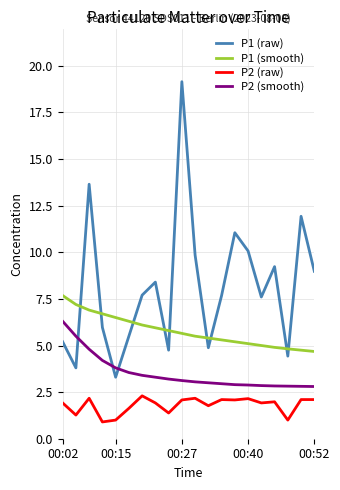

What is the highest value of the P1 (smooth) series?

7.7